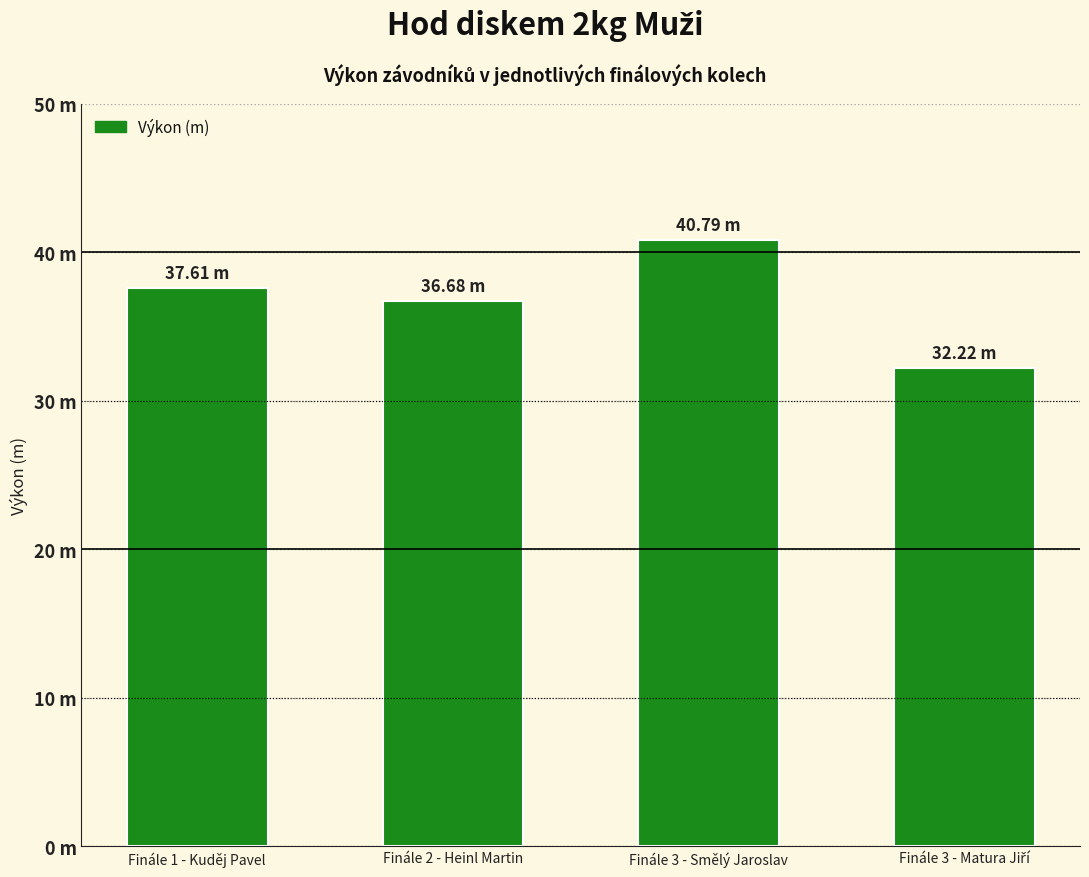

What is the sum of all values?

147.3